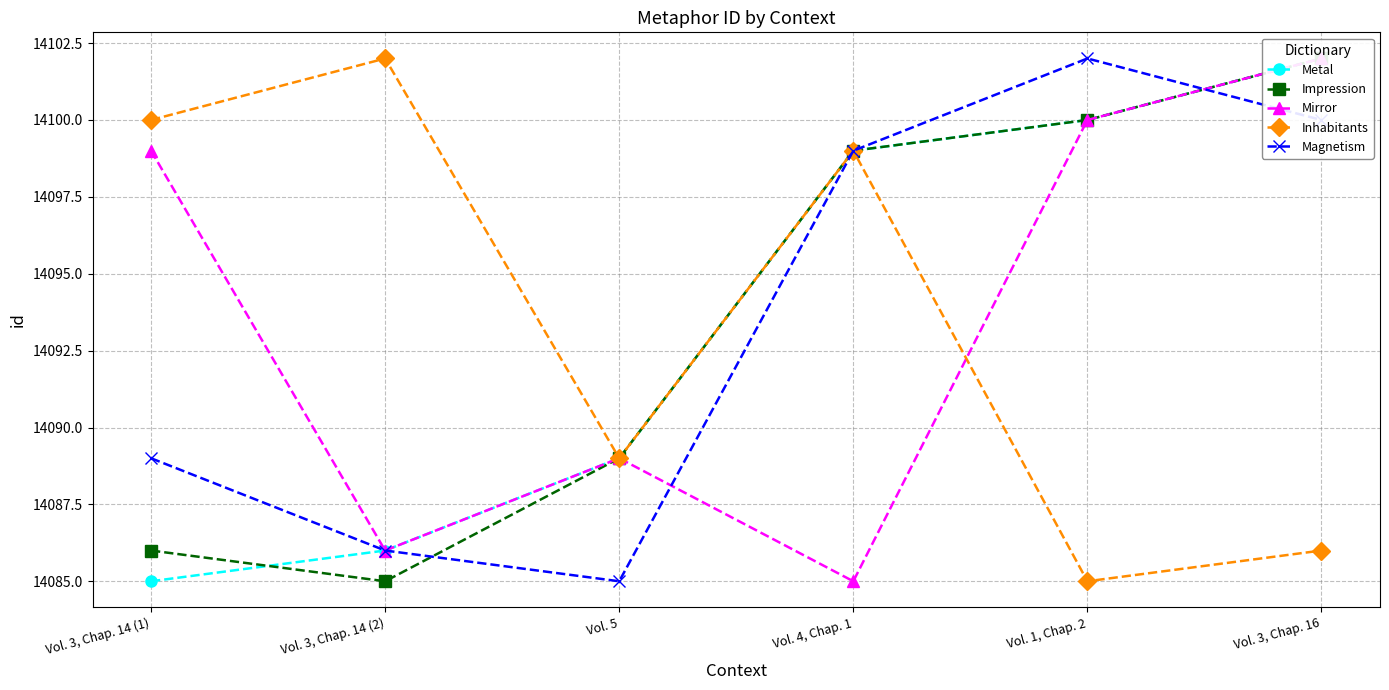

Is this an area chart (filled region under the line)?

No